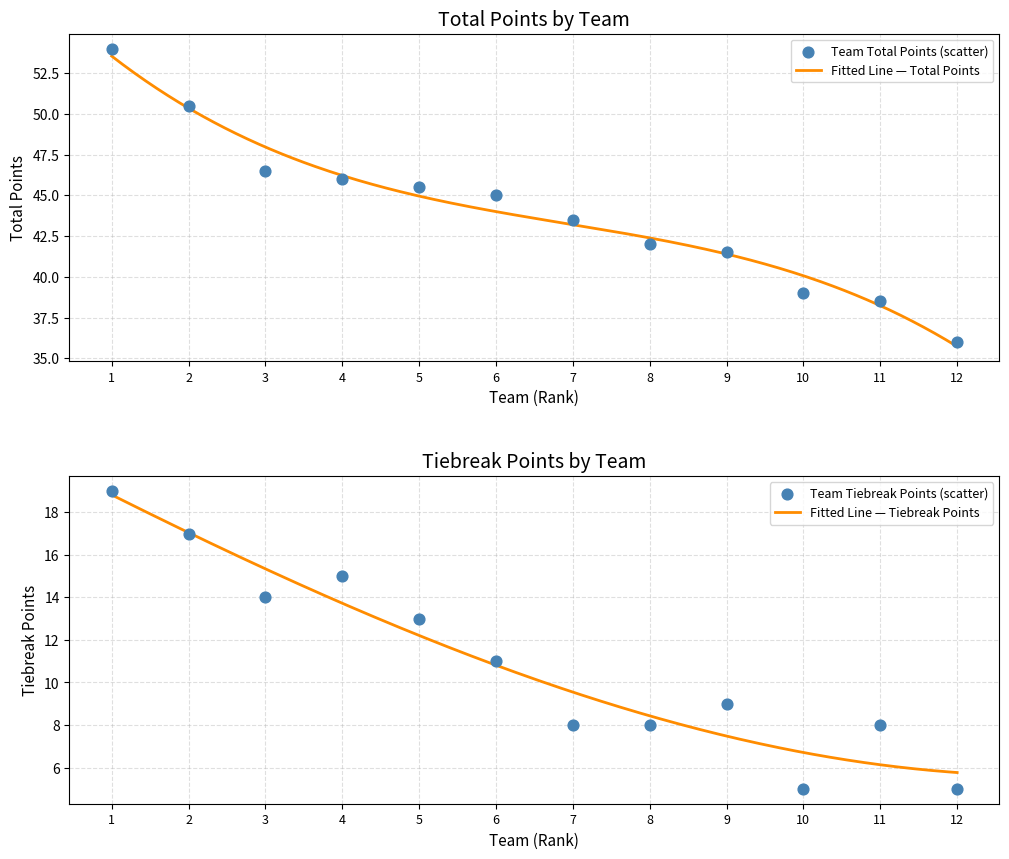

Is the value of Tiebreak Points at 11 greater than the value of Total Points at 9?

No